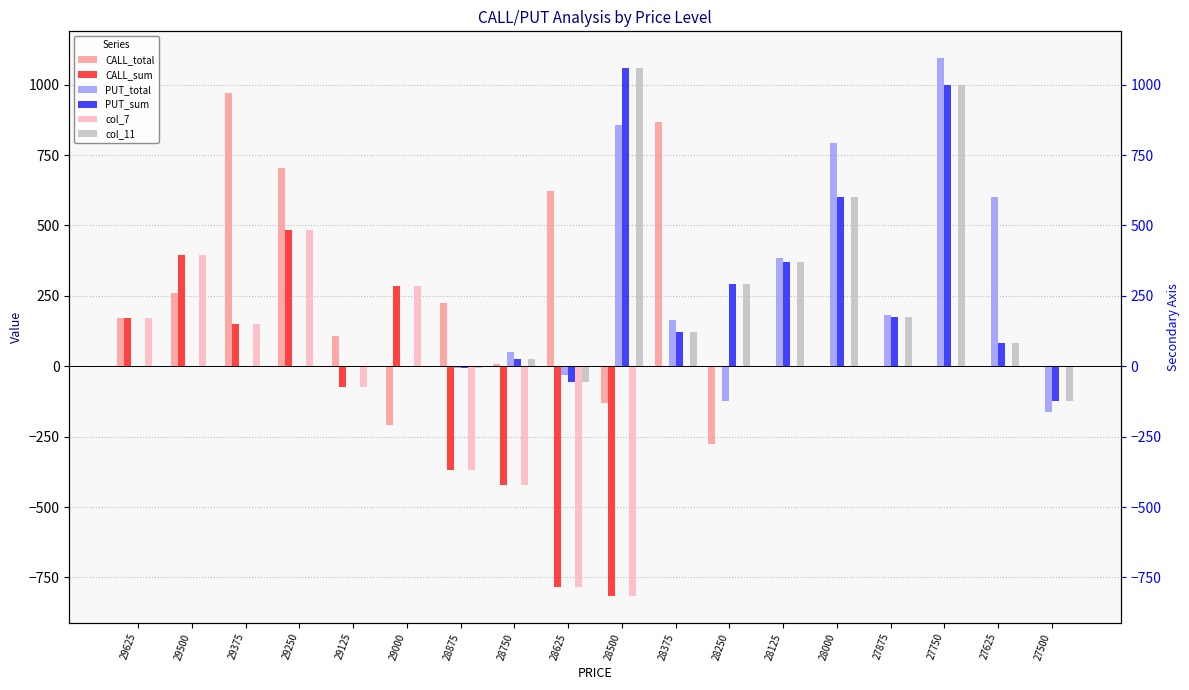

How many data points in PUT_sum are above 27?

8